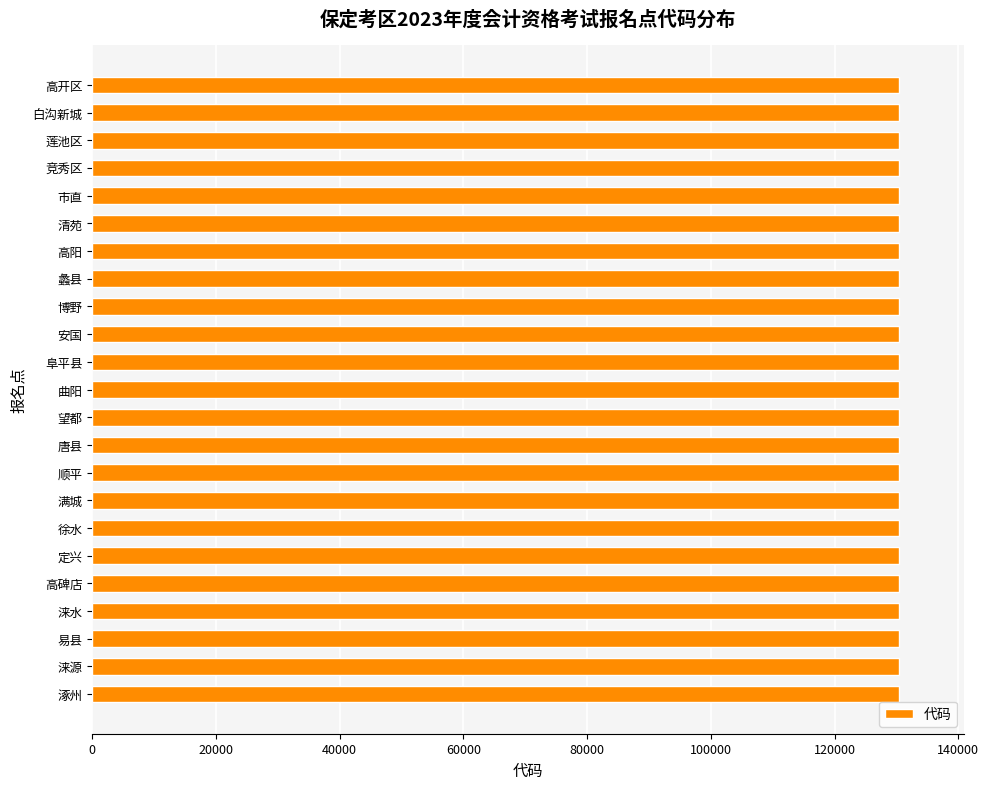

How many bars are there in total?

23